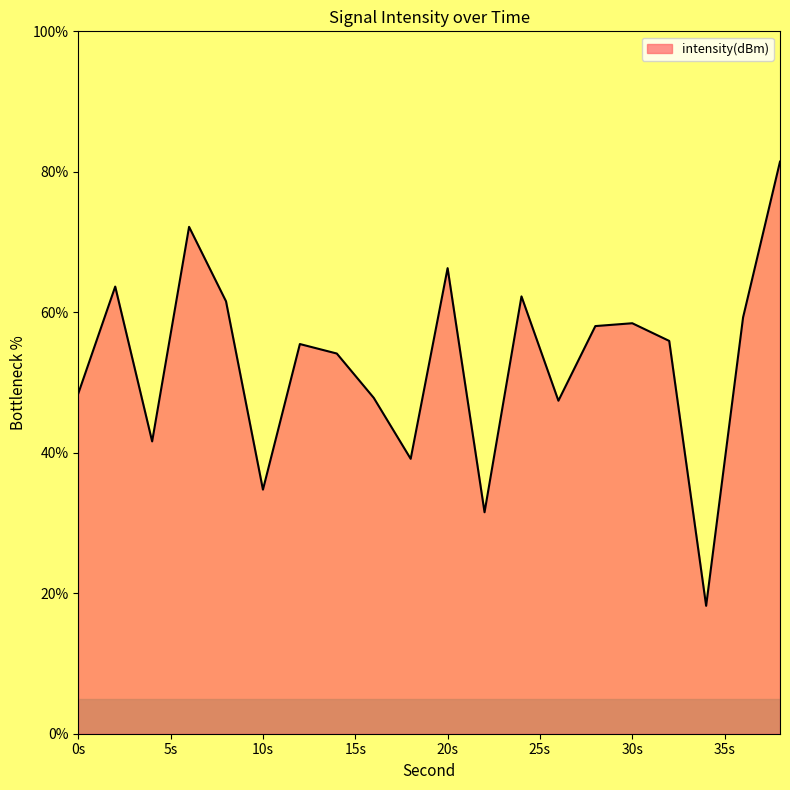

What is the smallest value displayed?

18.2